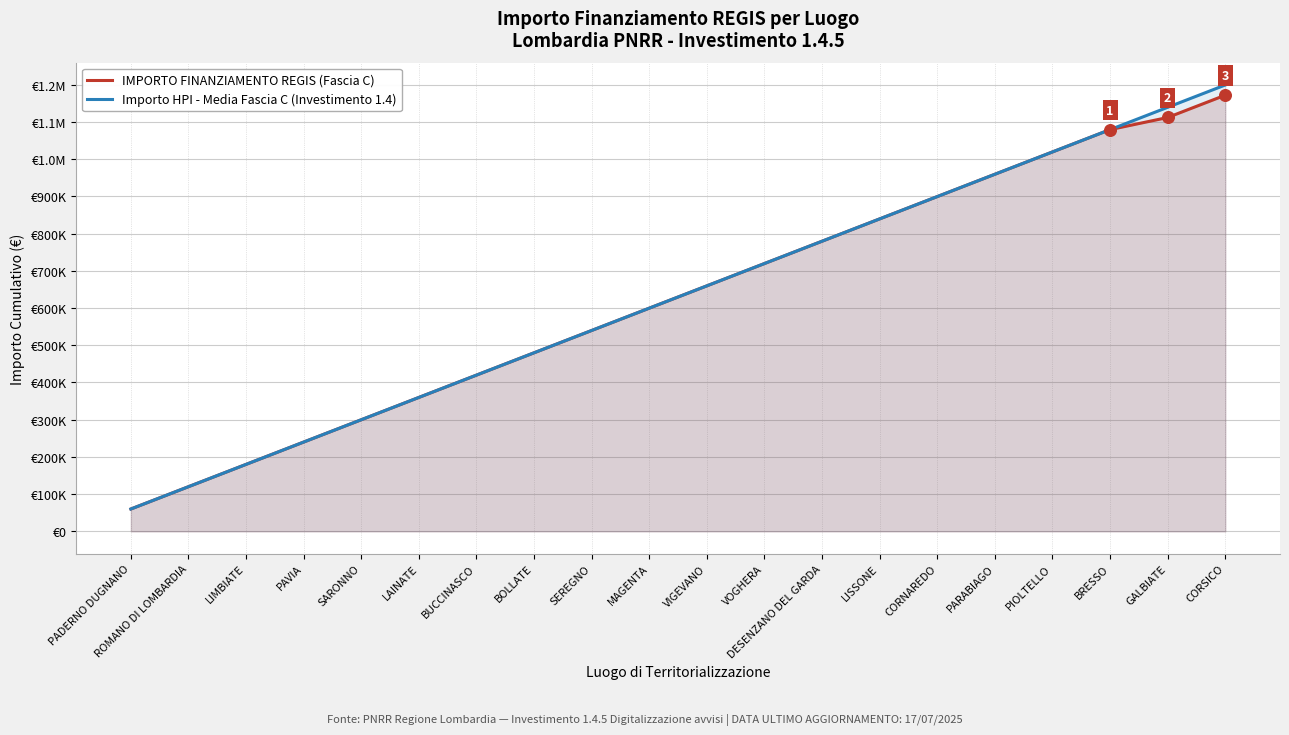

Which series contains the lowest Y value?

IMPORTO FINANZIAMENTO REGIS (Fascia C)